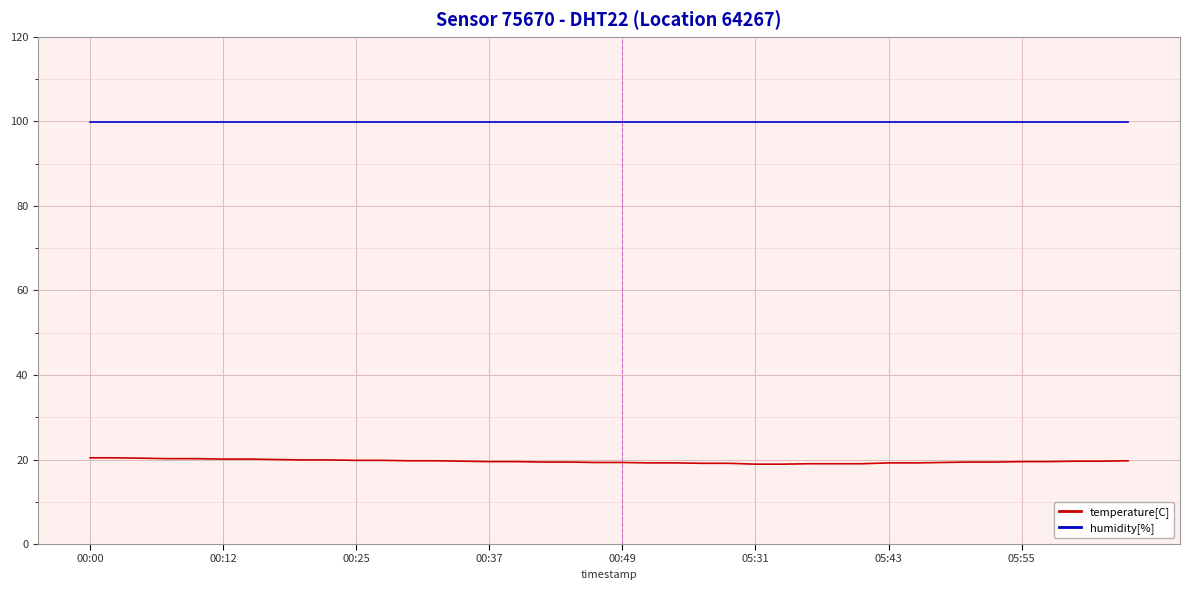

How many lines are shown in the chart?

2